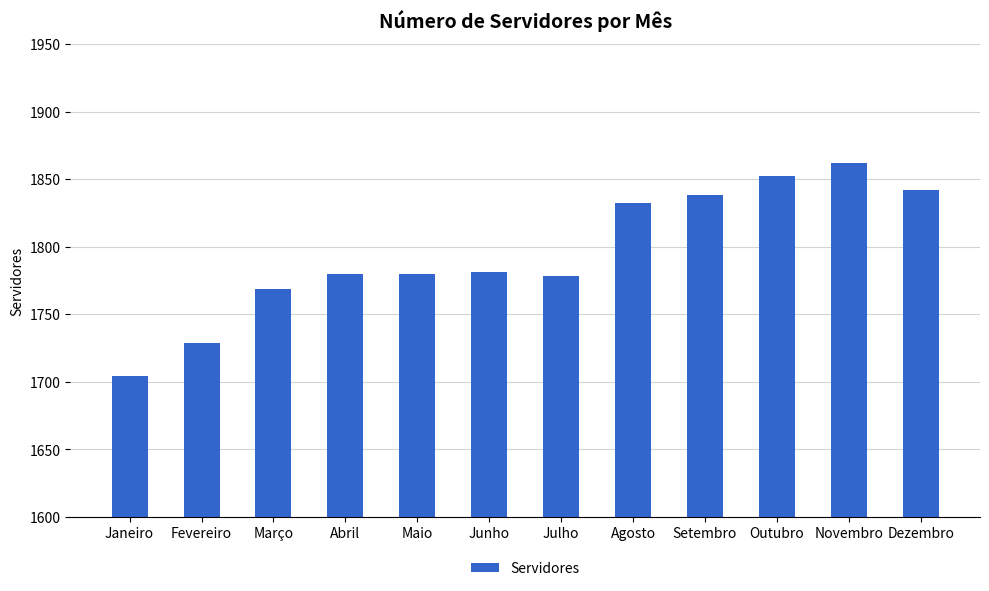

What is the maximum value shown in the chart?

1862